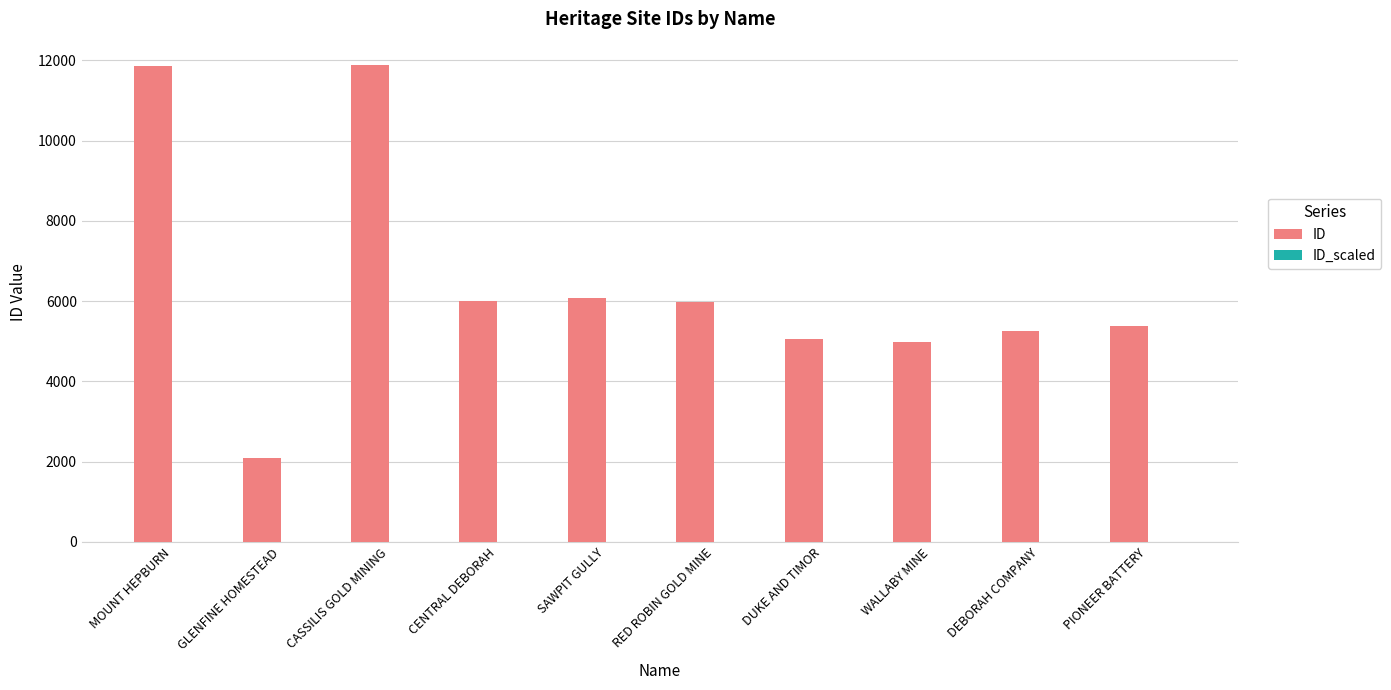

Which series has the largest total across all categories?

ID